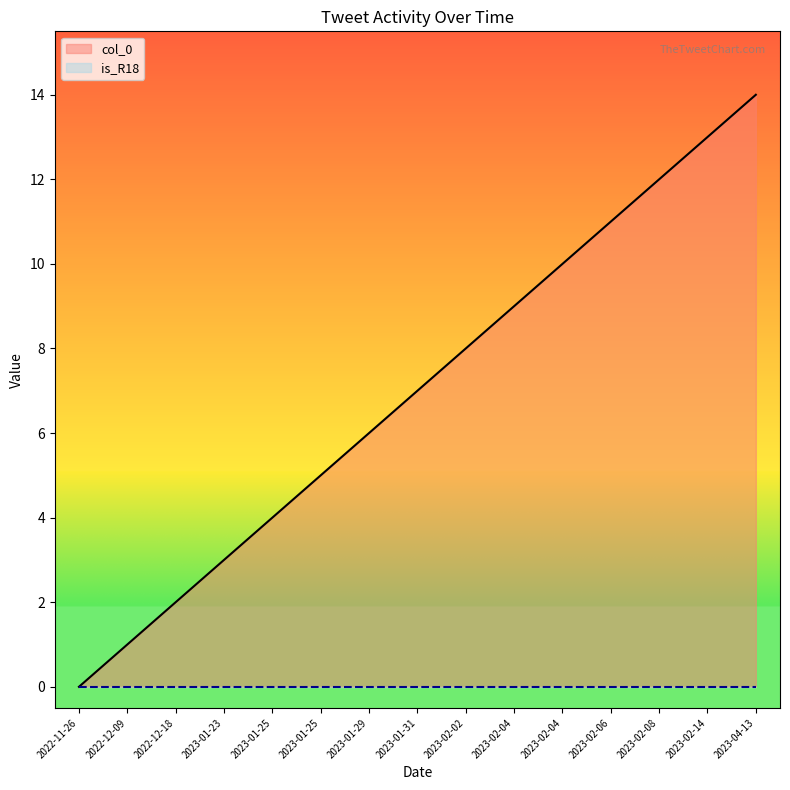

Which has a higher value, 2023-02-08 or 2022-12-18?

2023-02-08